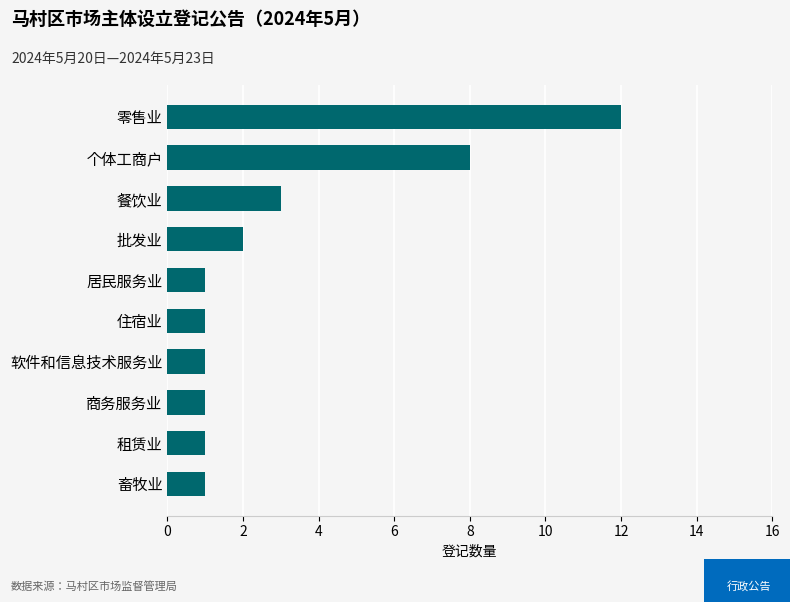

What is the sum of all values?

31